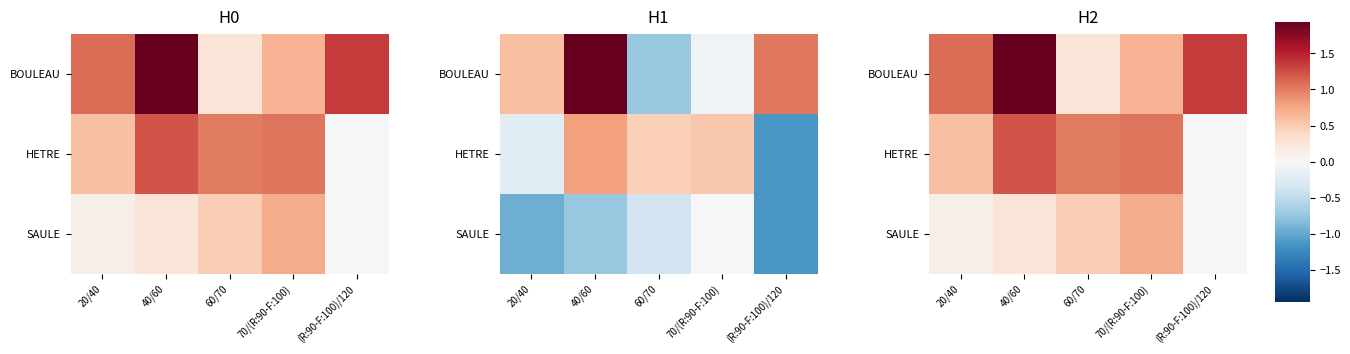

Between 20/40 and (R:90-F:100)/120, which is larger?

(R:90-F:100)/120